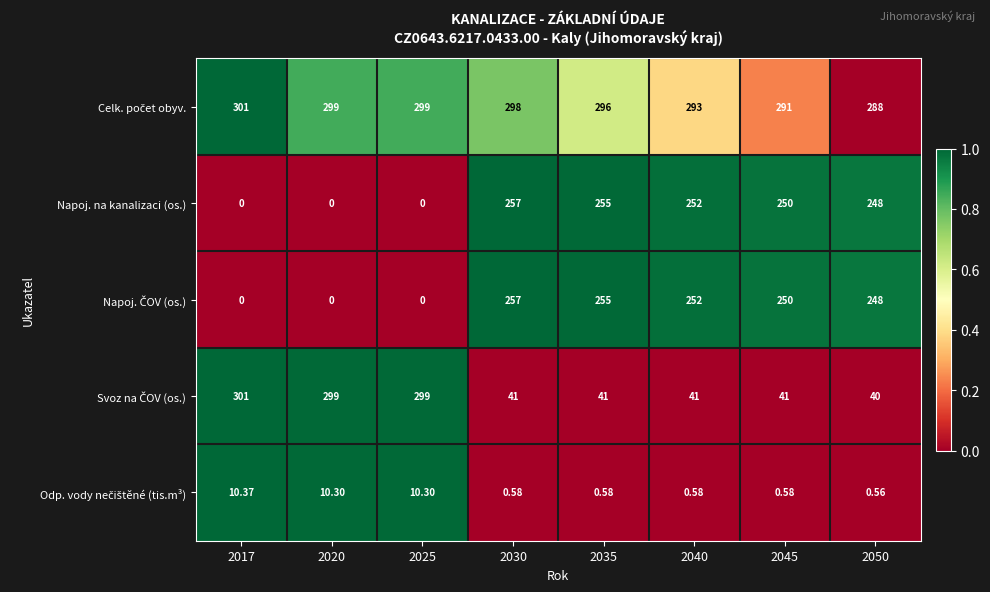

How many categories are shown in the chart?

8